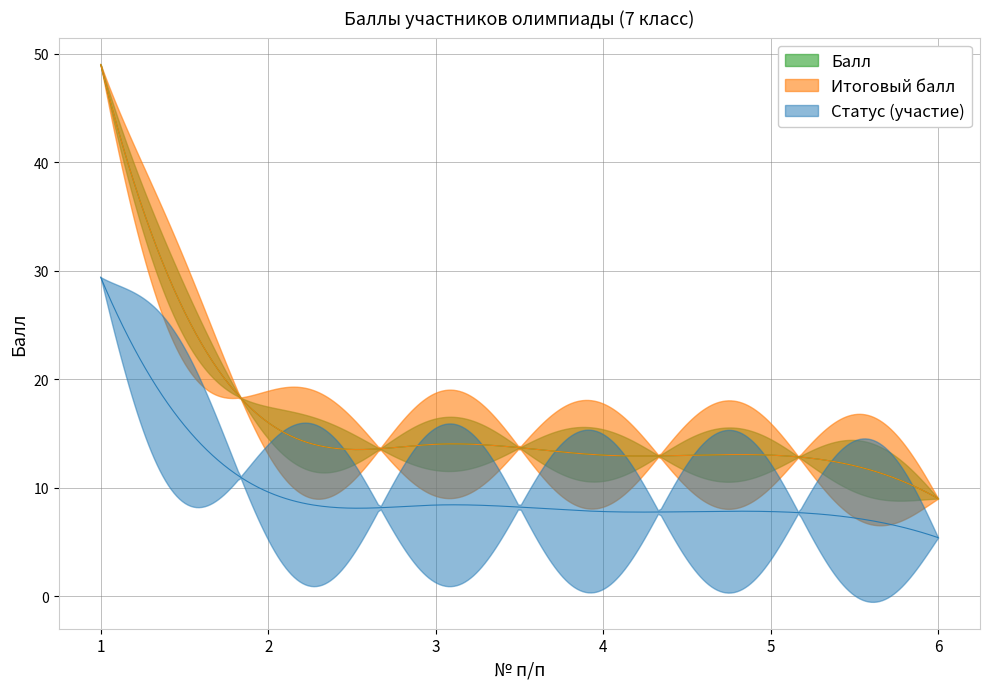

What is the maximum value for Итоговый балл?

49